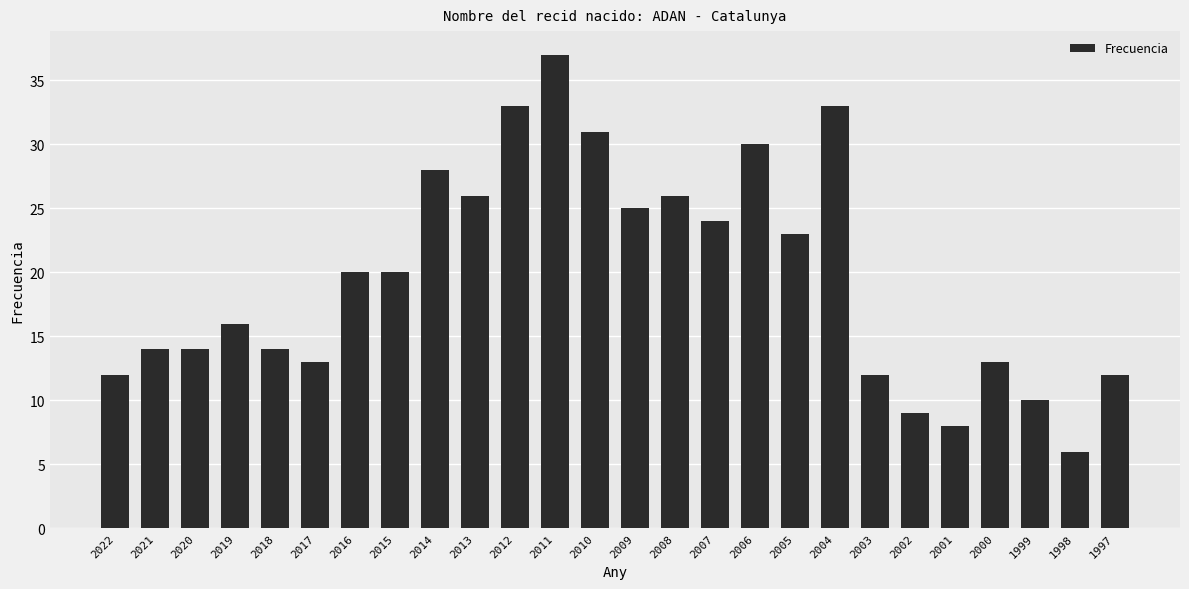

Reading left to right, transcribe all the data shown in this chart.

12	14	14	16	14	13	20	20	28	26	33	37	31	25	26	24	30	23	33	12	9	8	13	10	6	12